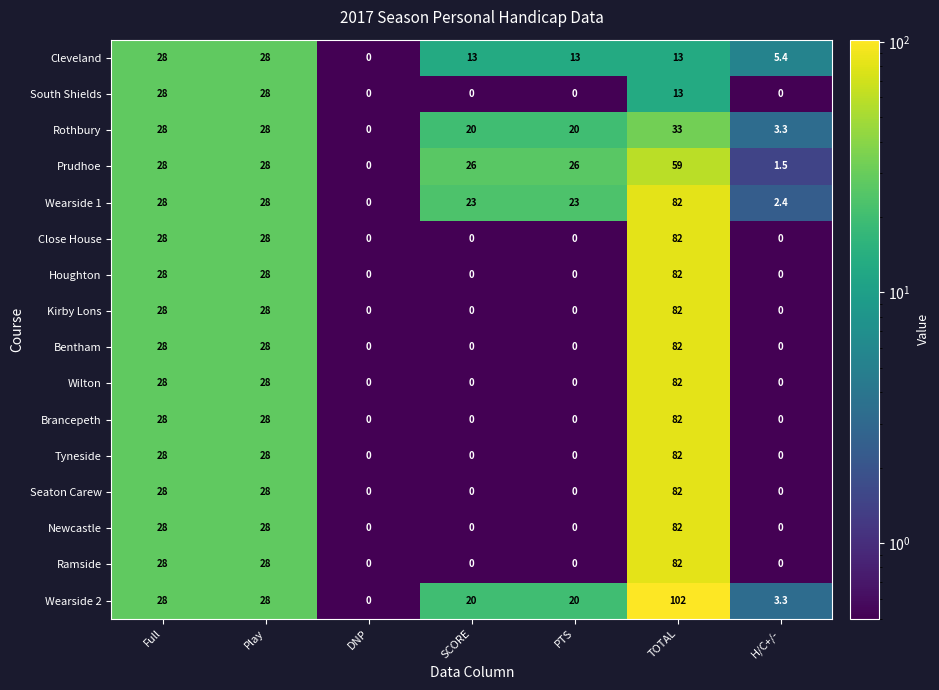

Is it true that Bentham equals 0.0 at H/C+/-?

True